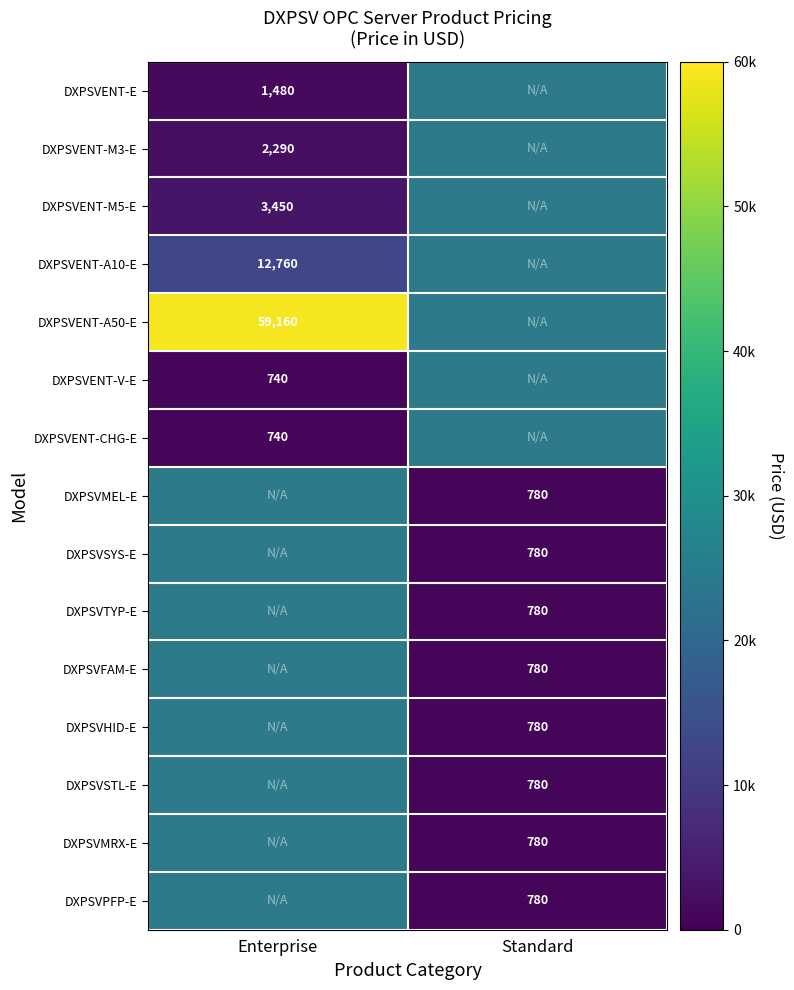

The DXPSVENT-M3-E series shows 1527.6 at Enterprise. True or false?

False